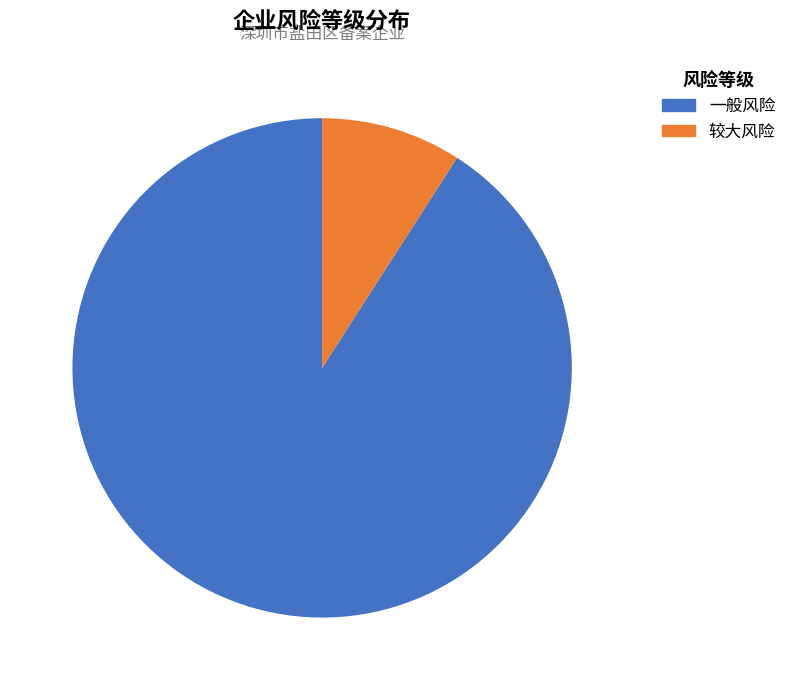

How many segments does this pie chart have?

2